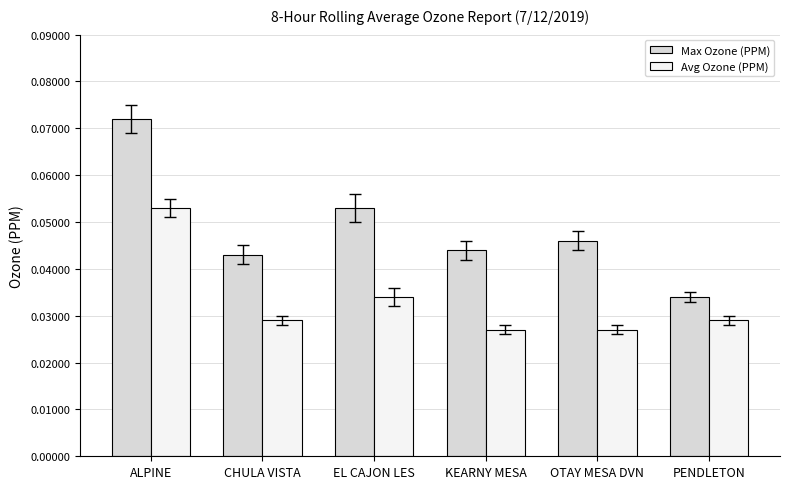

Which series has the largest total across all categories?

Max Ozone (PPM)